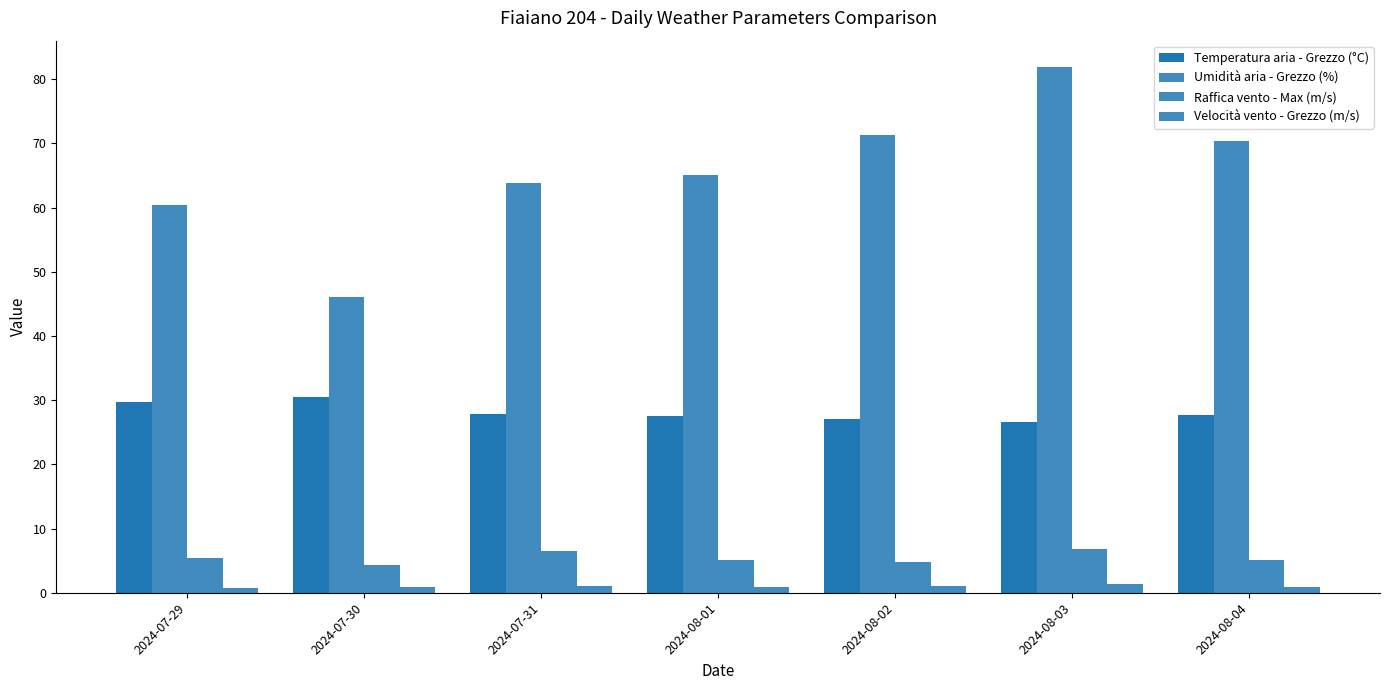

What is the average value of the Raffica vento - Max (m/s) series?

5.4